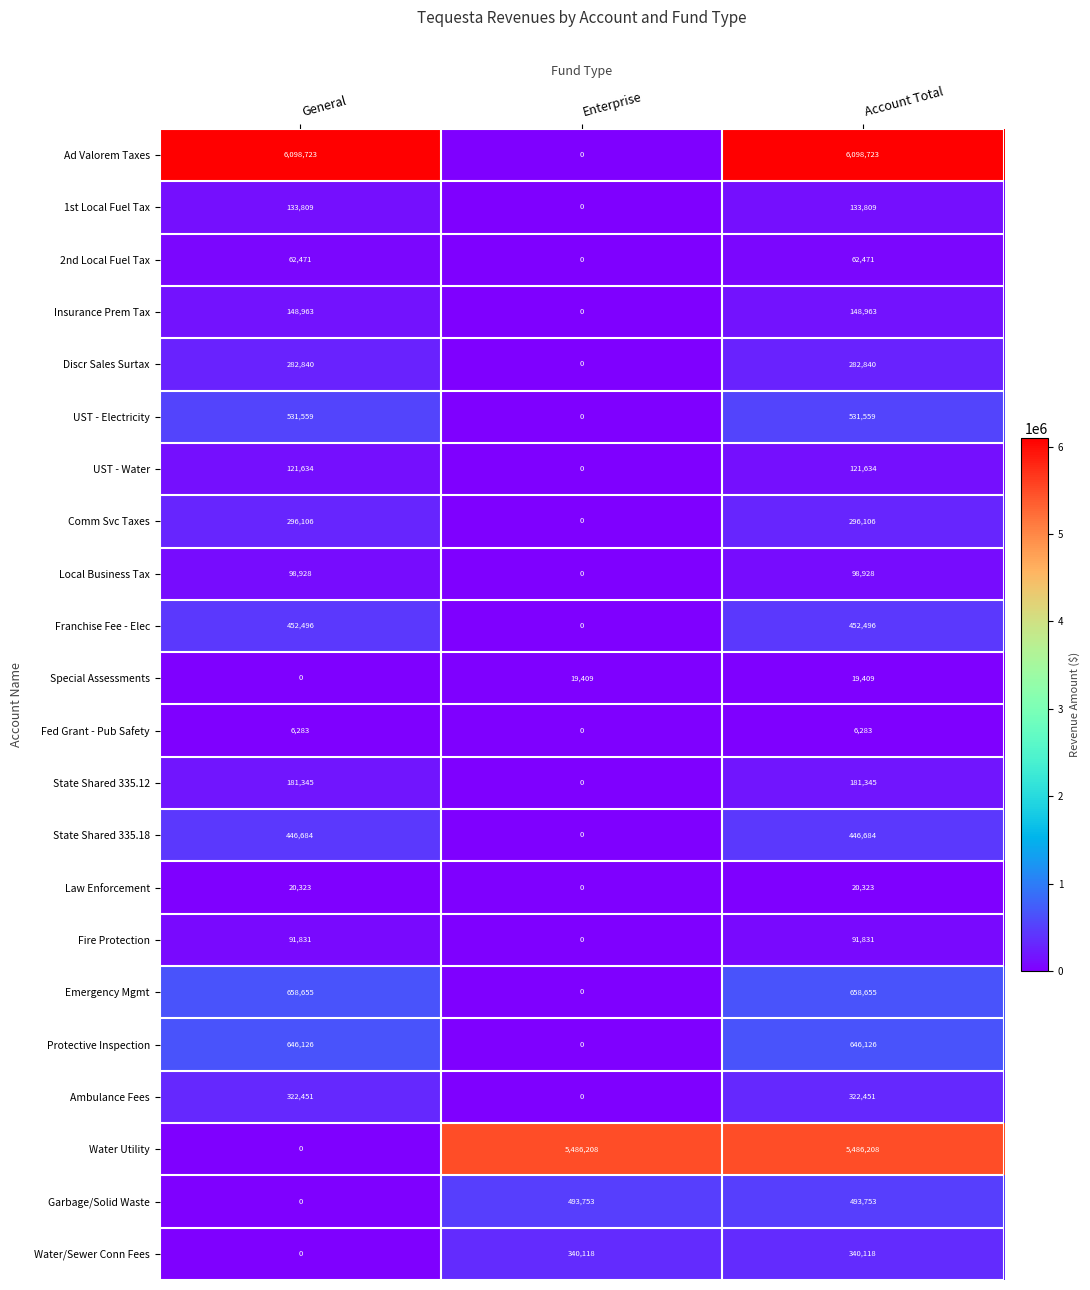

What is the sum of the State Shared 335.18 values at Account Total and Enterprise?

446684